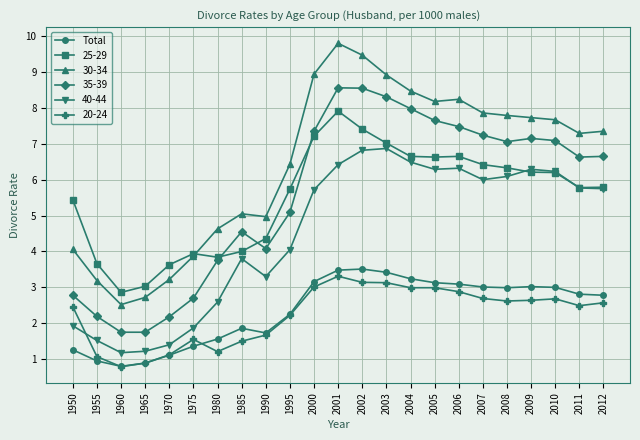

The value of 20-24 at 2010 is 2.7. True or false?

True